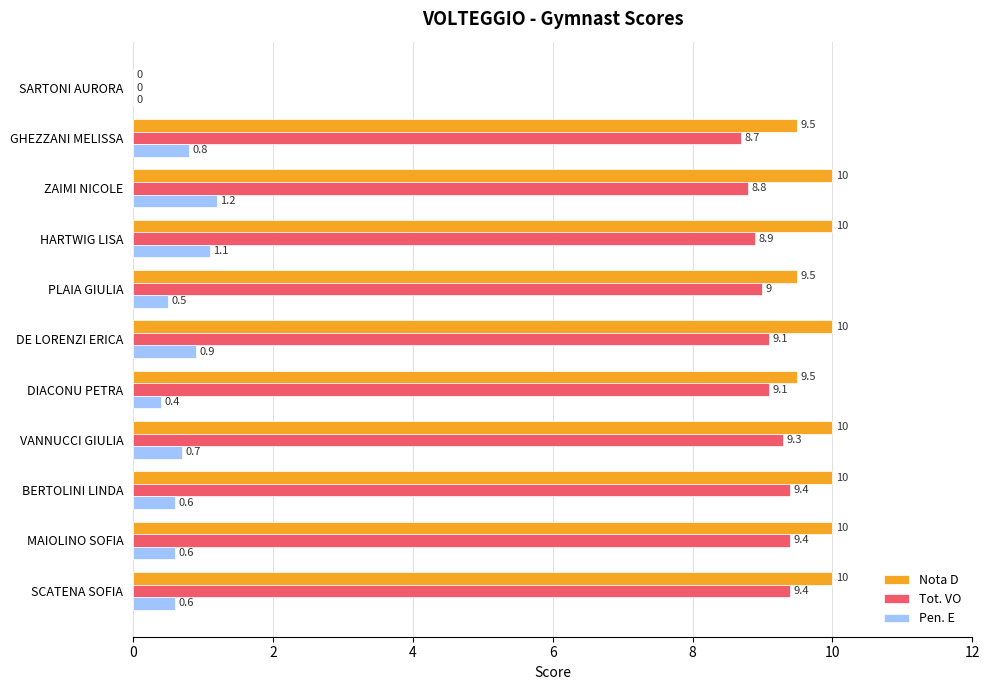

What is the highest value of the Tot. VO series?

9.4